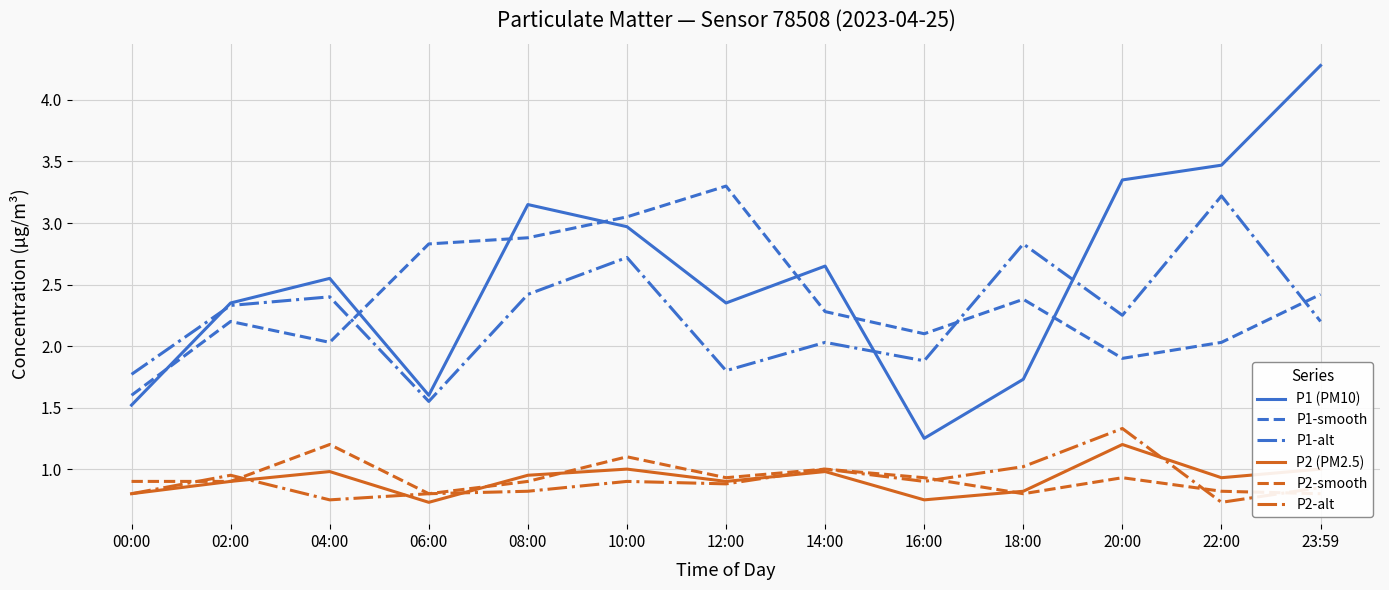

Rank the series at 02:00 from highest to lowest value.

P1 (PM10), P1-alt, P1-smooth, P2-alt, P2 (PM2.5), P2-smooth